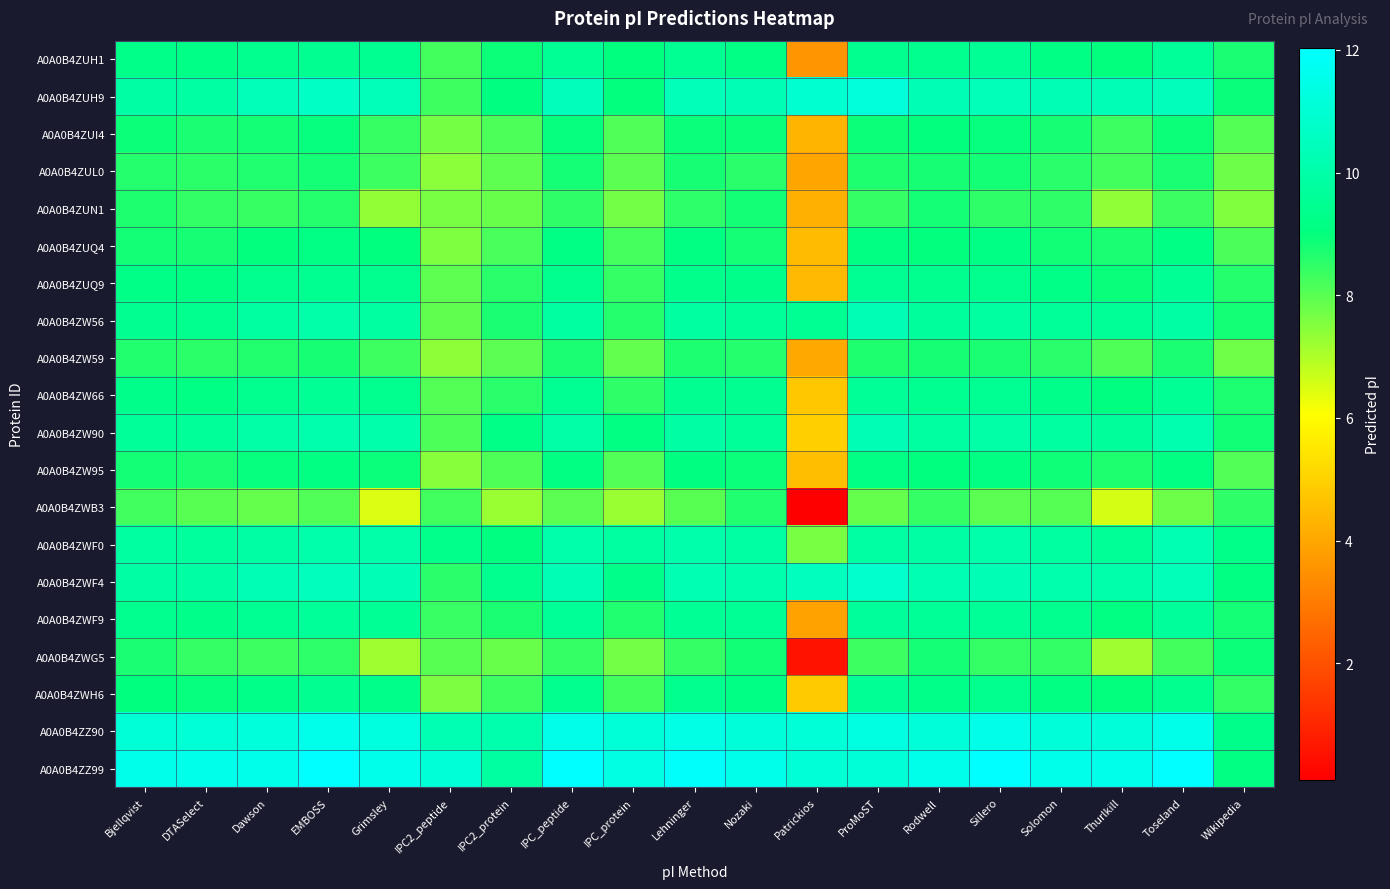

Which series has the largest total across all categories?

A0A0B4ZZ99